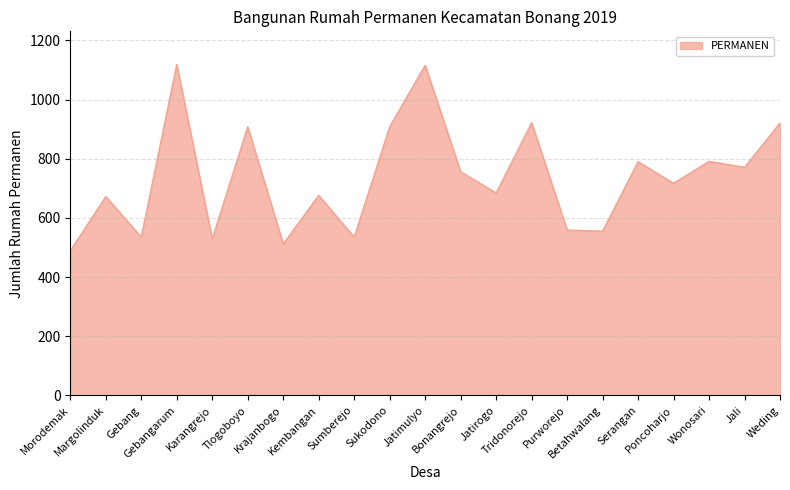

What is the sum of all values?

15465